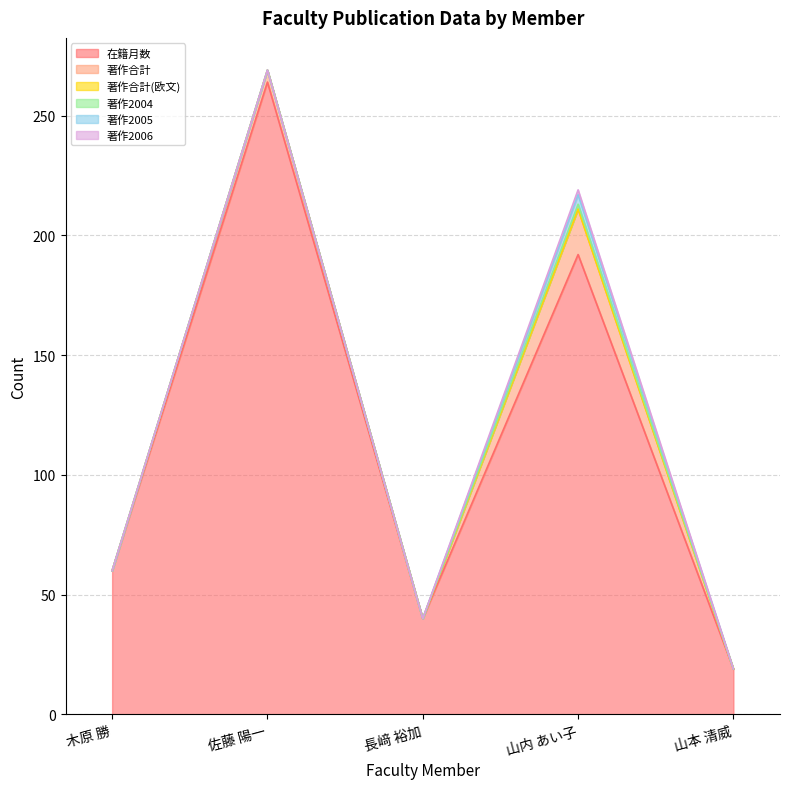

What is the label of the 5th point from the right?

木原 勝